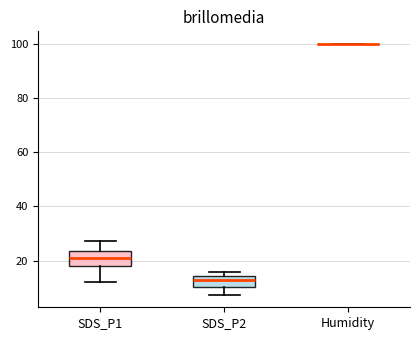

Reading left to right, transcribe this box plot: for each box, give where its median line is, the range the box spans, and where its two whiskers end, as read against the y-axis. The values are not printed on the chart, so give them approximately, as read against the axis.

SDS_P1: median 22, box 18 to 24, whiskers 12 to 28
SDS_P2: median 12, box 10 to 14, whiskers 8 to 16
Humidity: box collapsed to a line at 100, whiskers 100 to 100